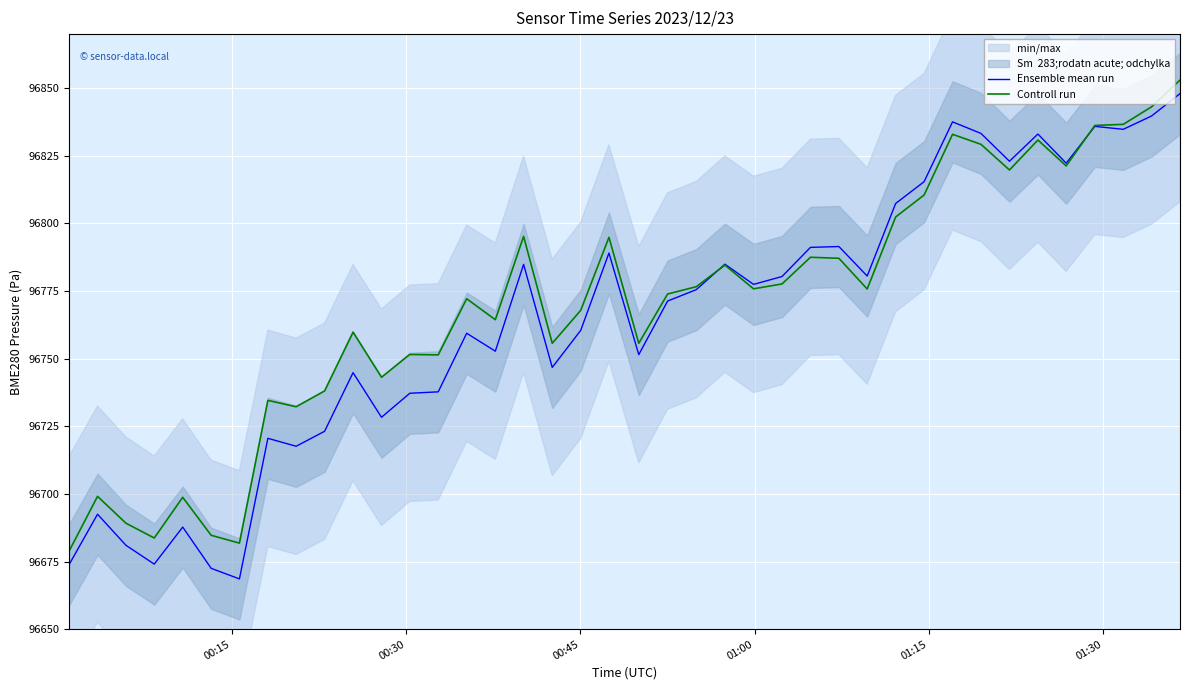

What is the maximum value for Controll run?

96853.0